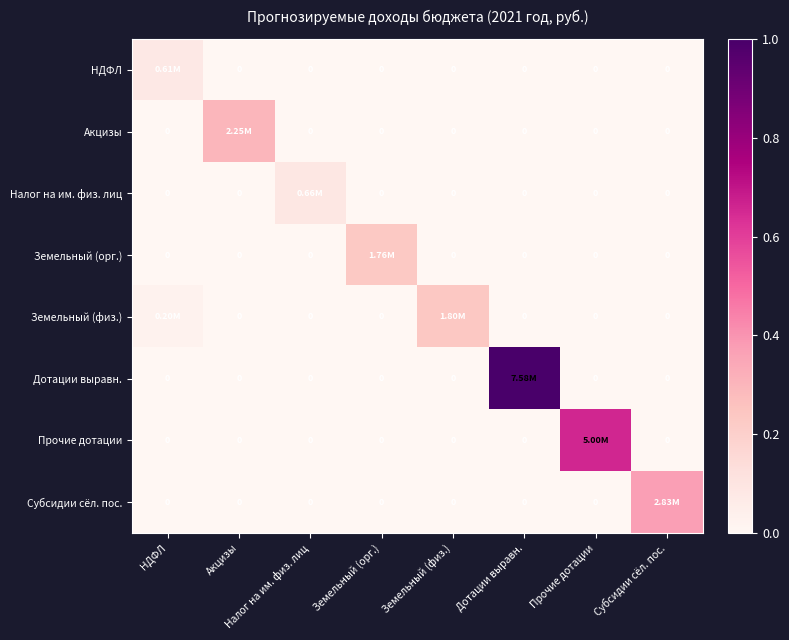

Is it true that Земельный (орг.) equals 0.0 at Дотации выравн.?

True